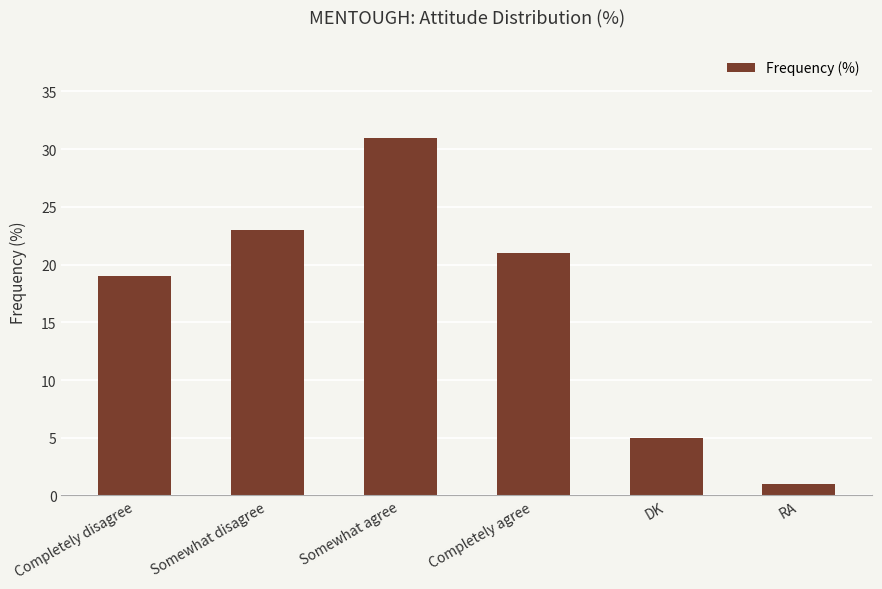

The chart shows a value of 21 at Completely agree. True or false?

True